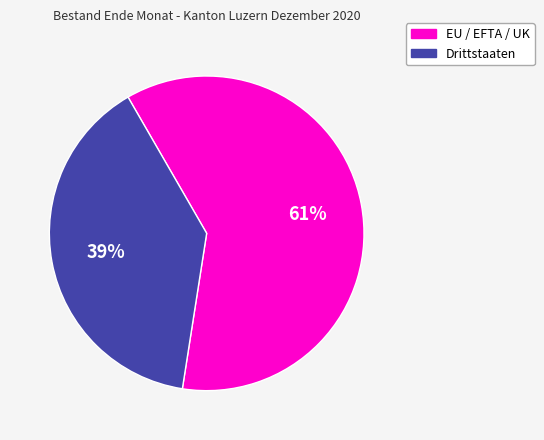

Which slice represents more than half of the pie?

EU / EFTA / UK